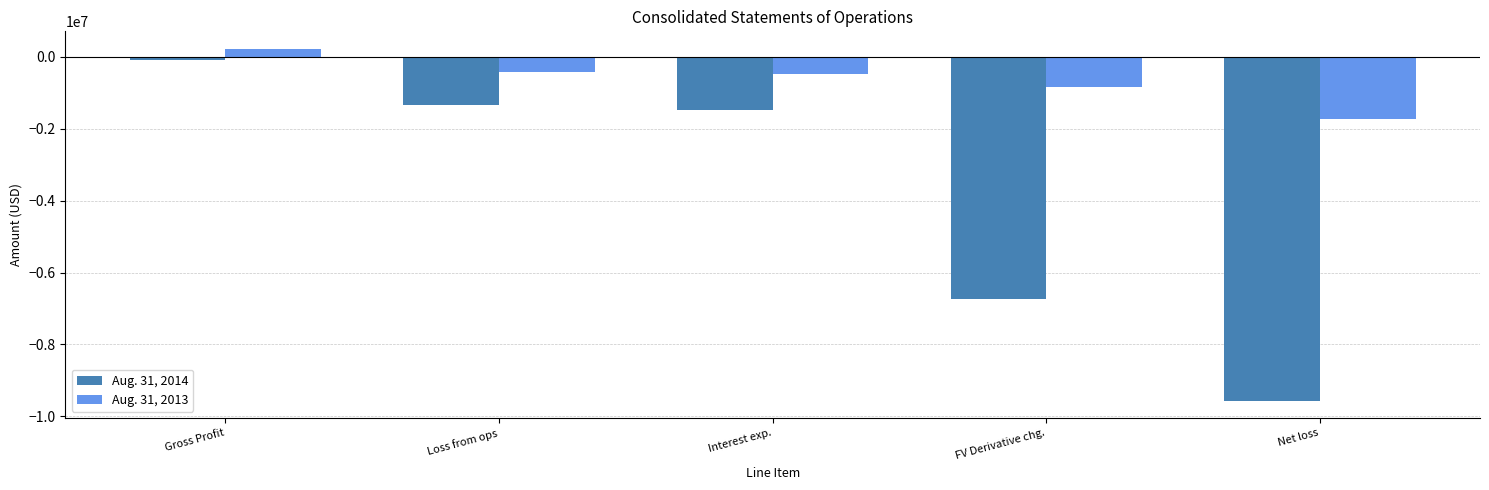

What is the label of the 5th bar from the left?

Net loss